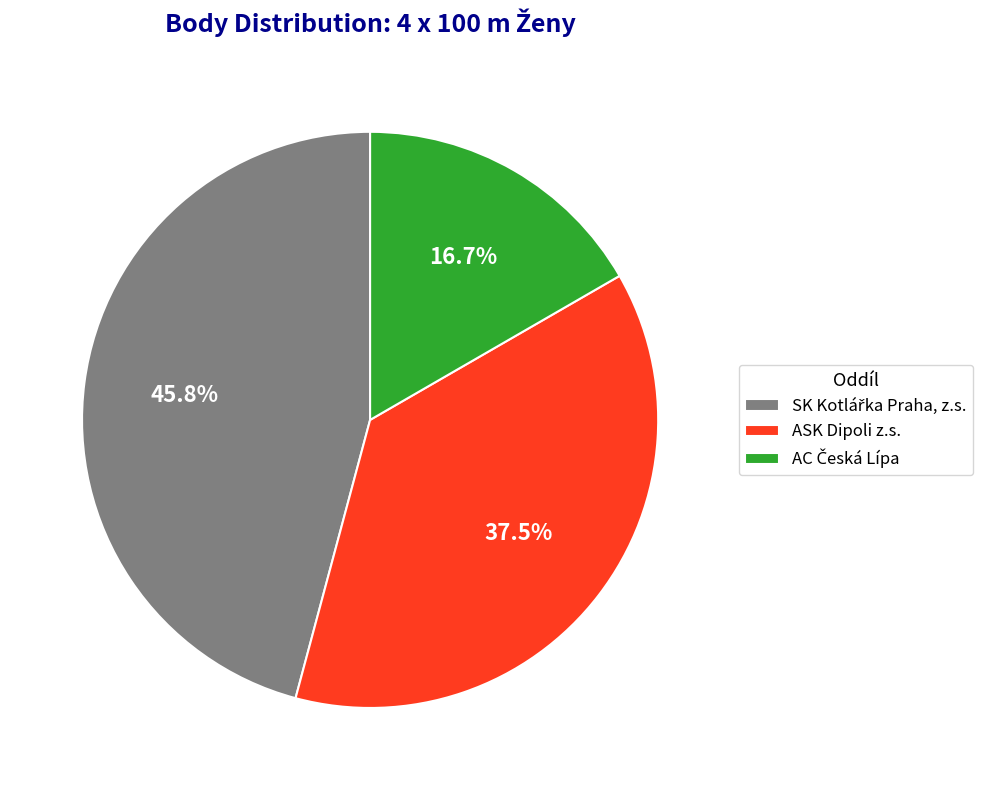

Does ASK Dipoli z.s. account for over 50% of the chart?

No